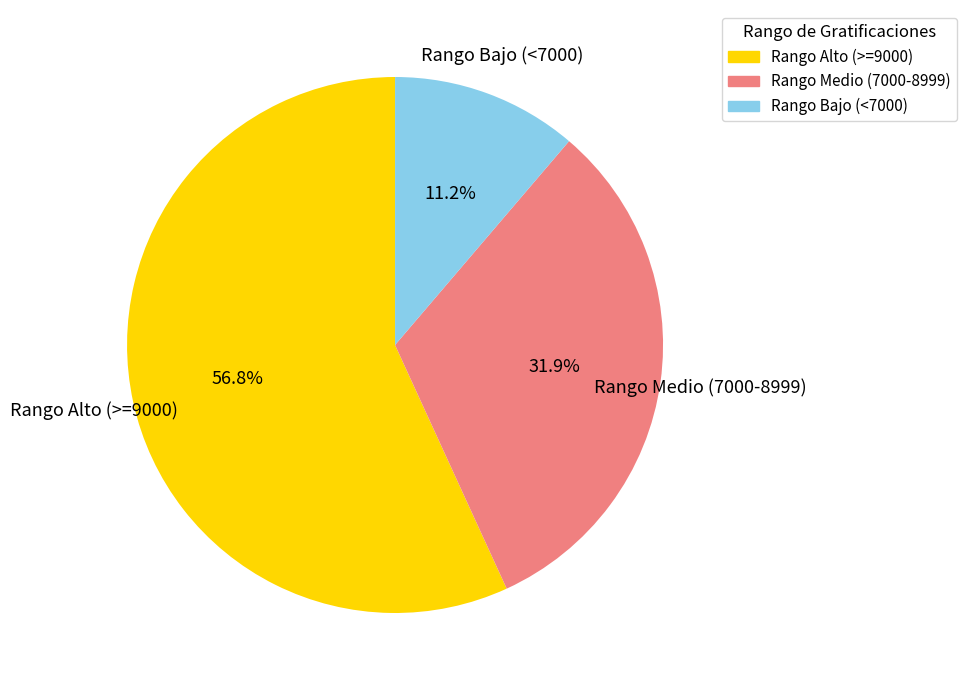

Which category has the biggest portion of the pie?

Rango Alto (>=9000)